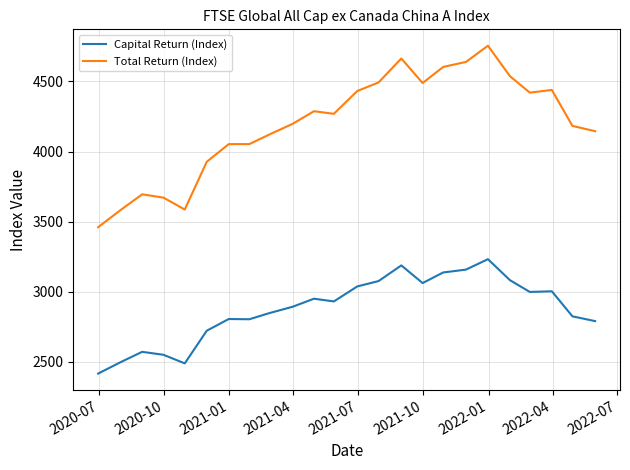

Which series has the largest range (max minus min)?

Total Return (Index)